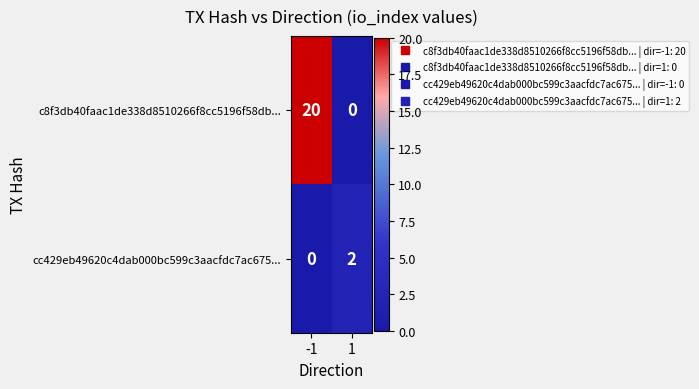

At which category is the sum across all series the highest?

-1